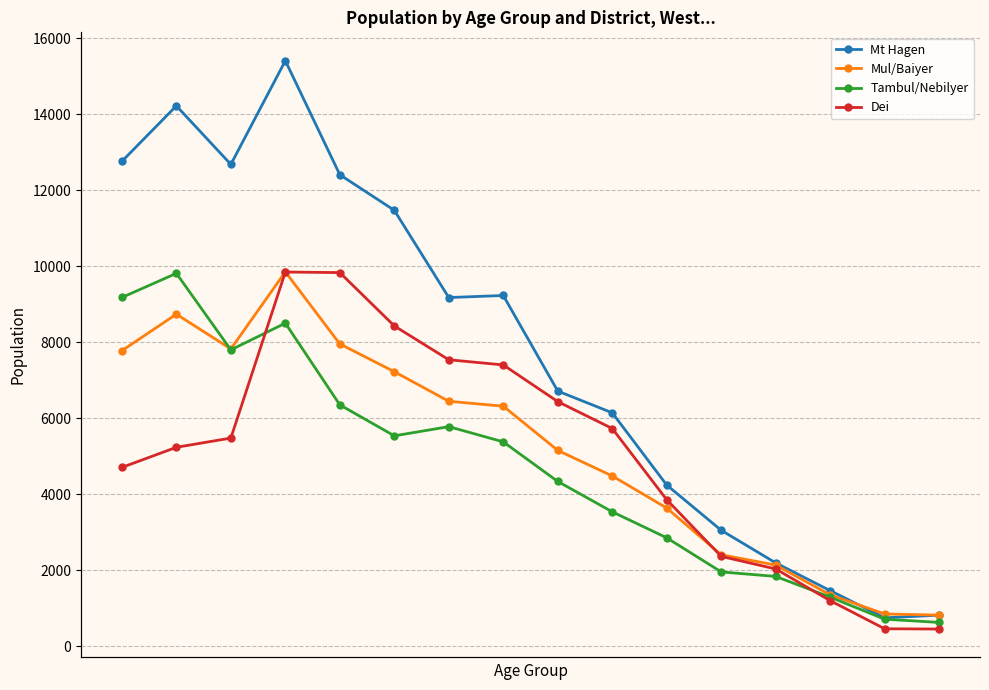

Which series has the largest range (max minus min)?

Mt Hagen